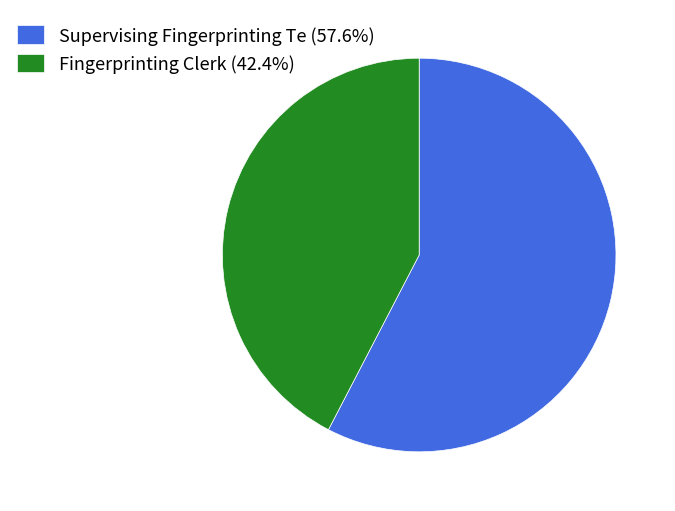

Is the sum of Supervising Fingerprinting Te (57.6%) and Fingerprinting Clerk (42.4%) greater than half?

Yes